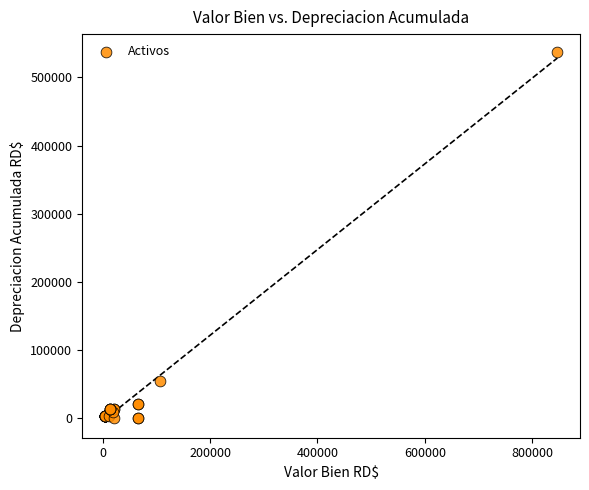

What Y value in the scatter plot is closest to 268245?

54869.5